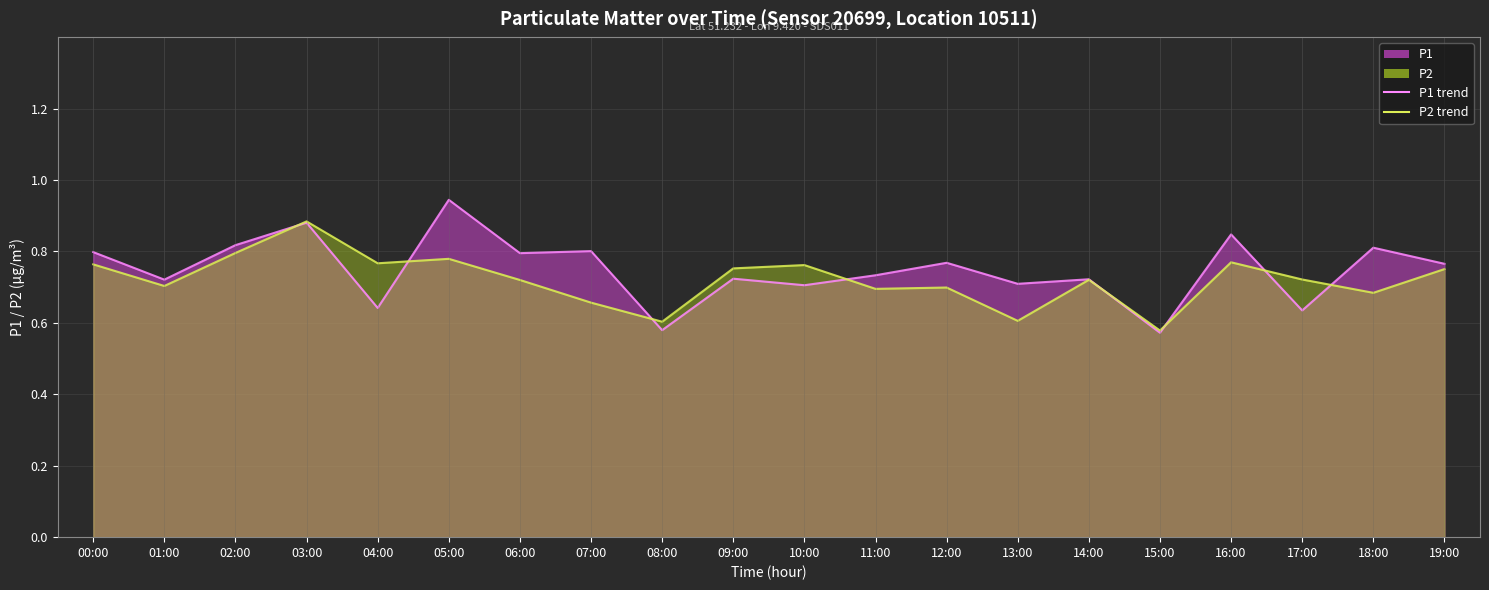

True or false: P2 trend has a value of 1.0 at 07:00.

False